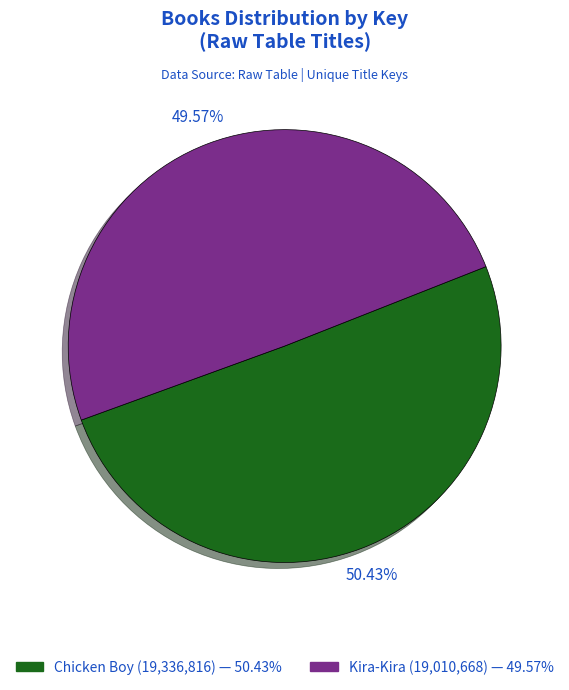

Rank the categories by value from highest to lowest.

Chicken Boy, Kira-Kira